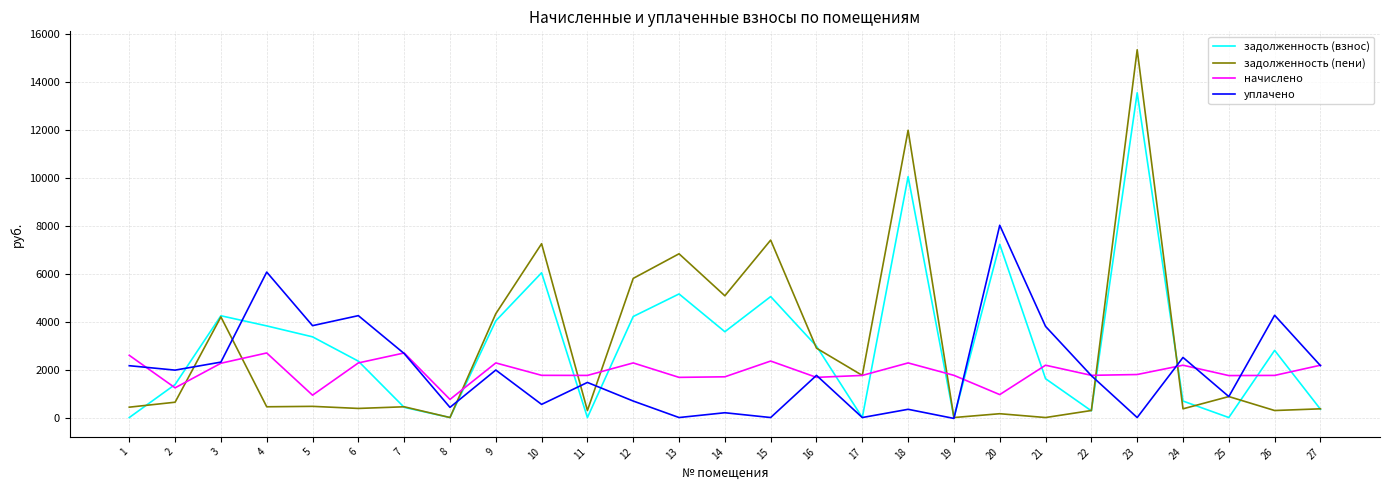

The задолженность (взнос) series shows 425.1 at 7. True or false?

True